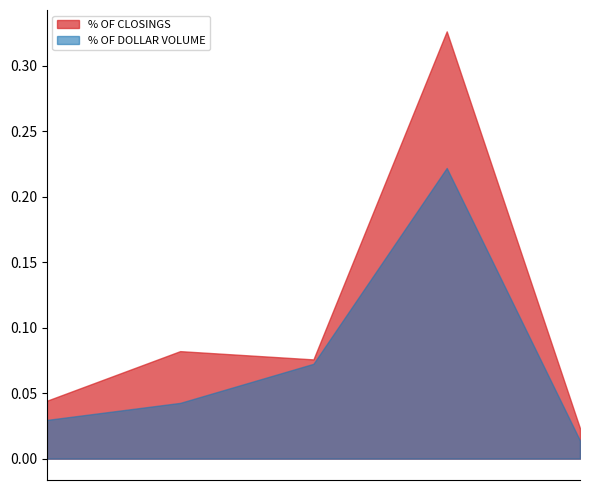

What is the label of the 2nd point from the right?

First Centennial Title